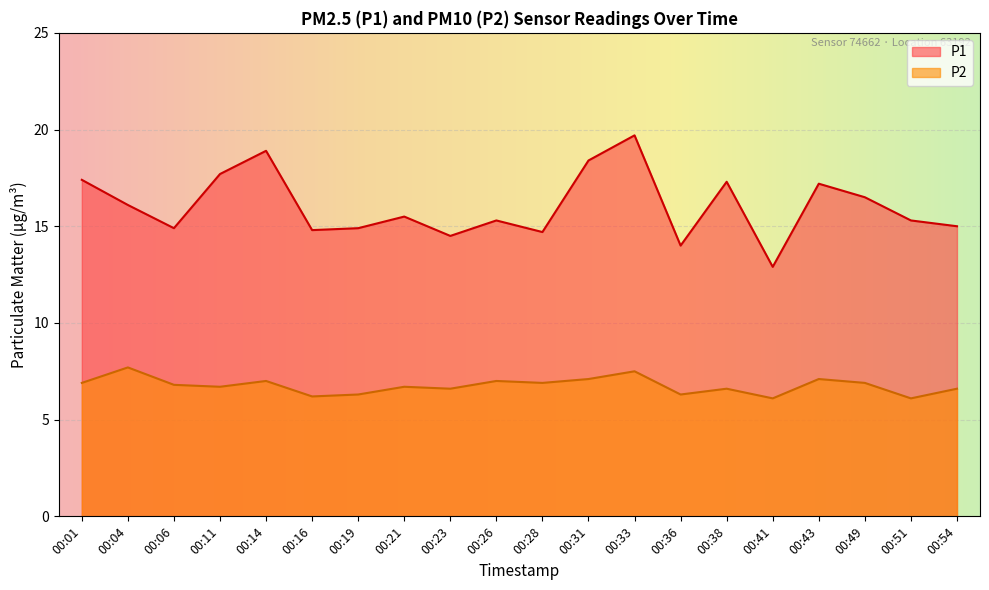

List the series in order of their peak value, lowest first.

P2, P1